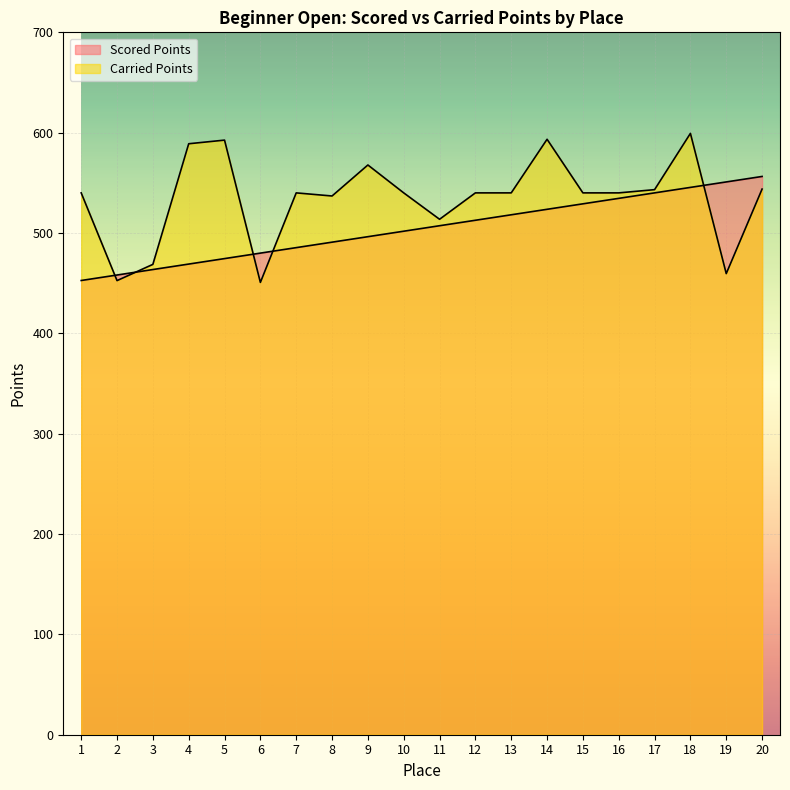

How many lines are shown in the chart?

2